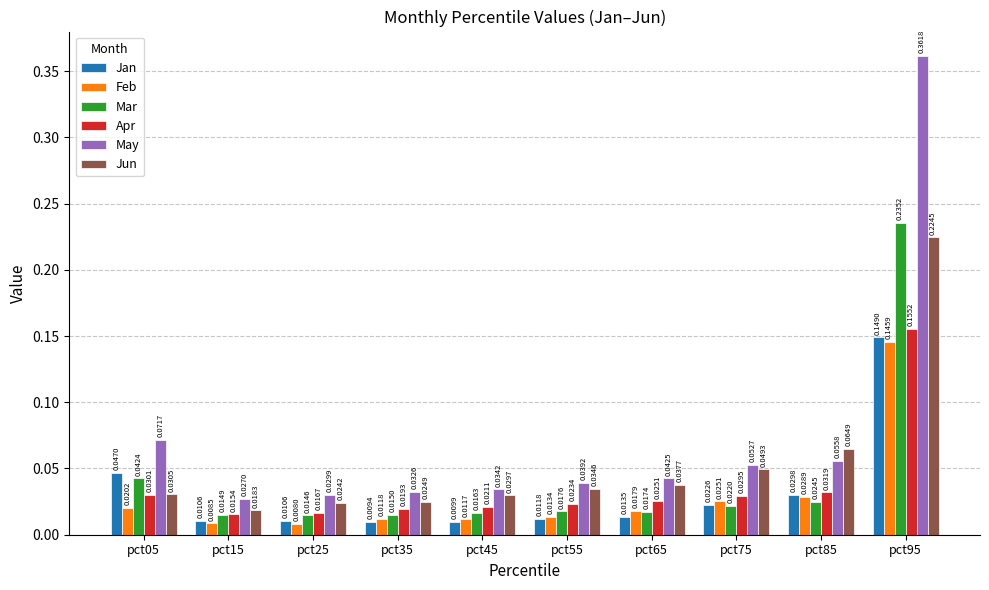

Rank the series at pct75 from lowest to highest value.

Mar, Jan, Feb, Apr, Jun, May